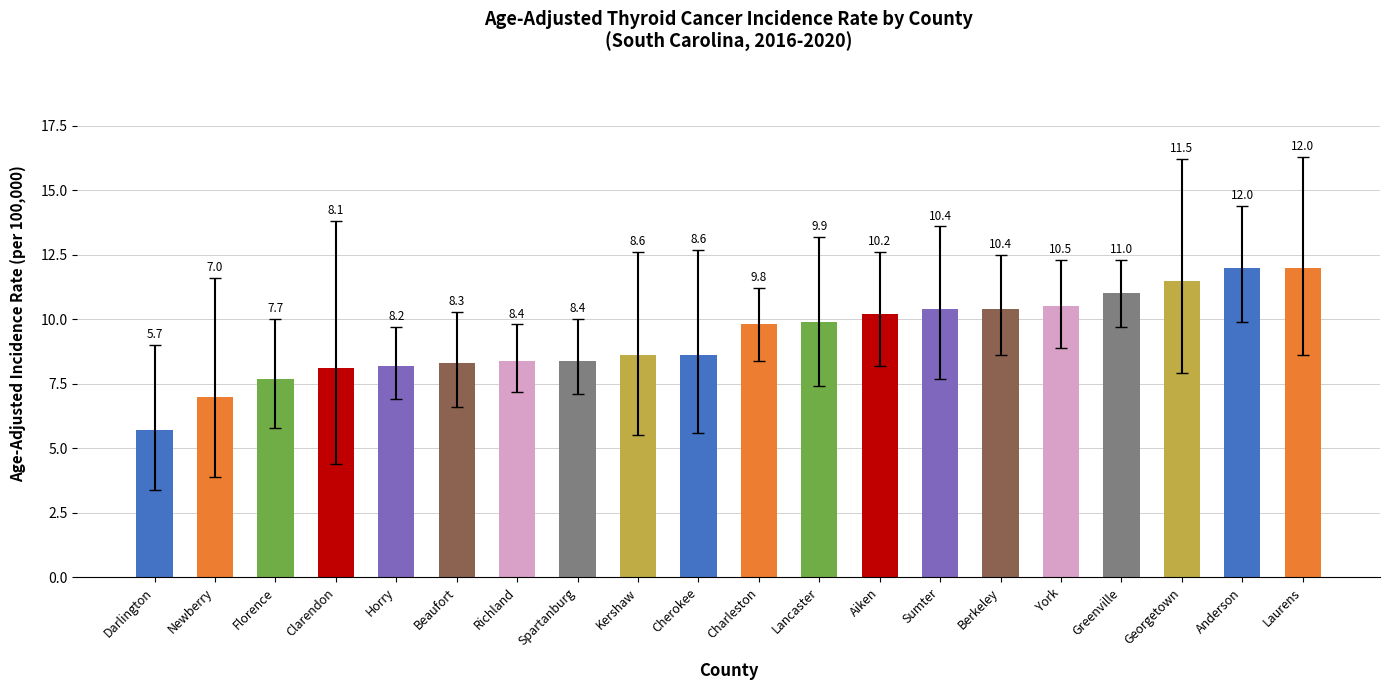

What is the average value?

9.3